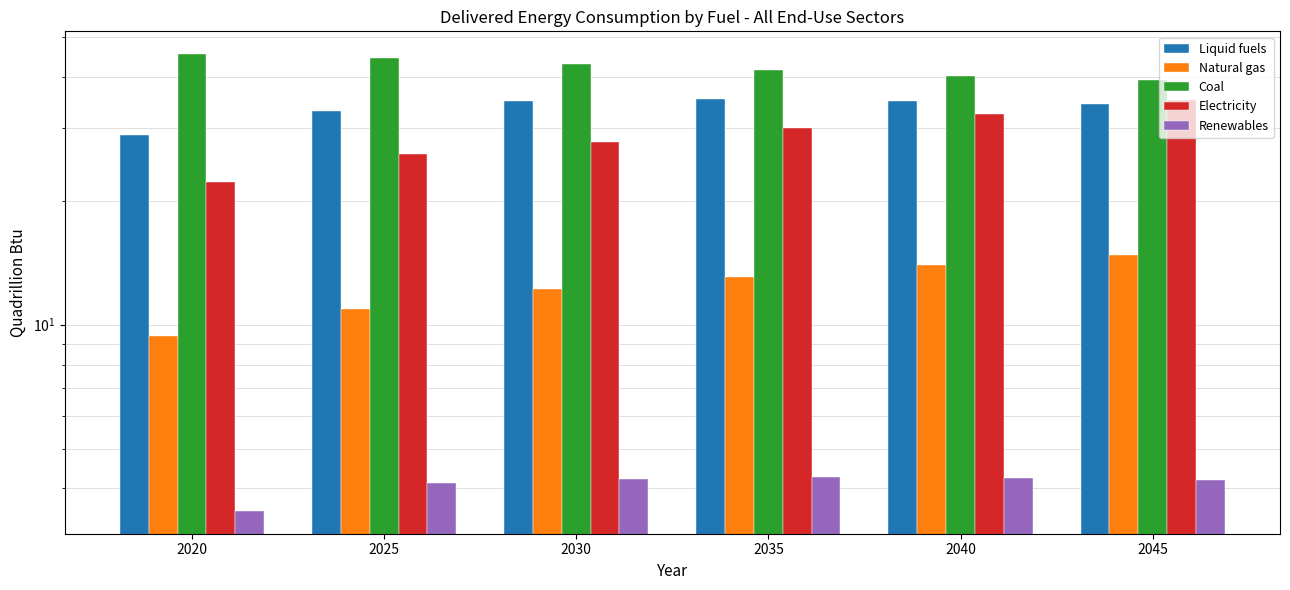

Where is Coal nearest to the value 42?

2035